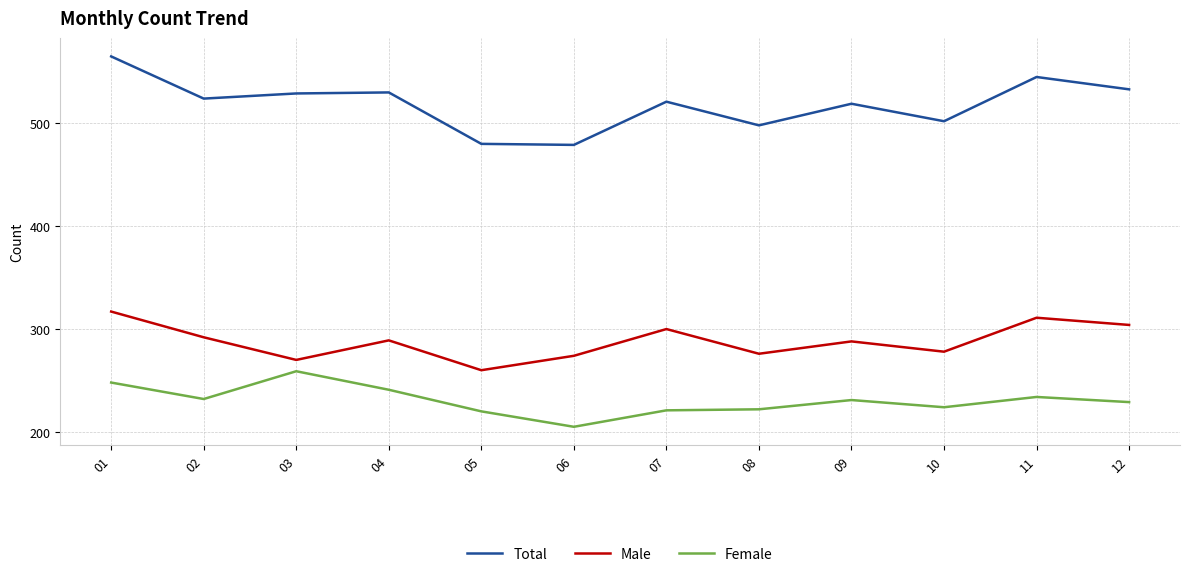

Is the value of Female at 05 greater than the value of Total at 09?

No